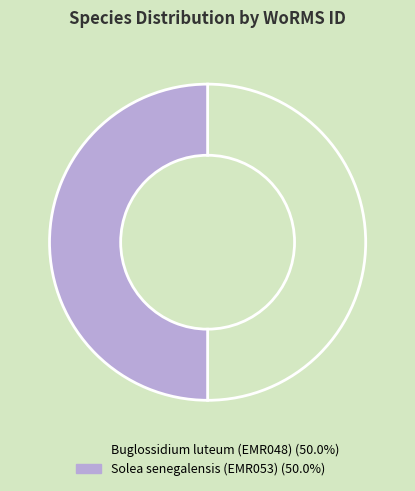

What is the ratio of the value at Solea senegalensis (EMR053) to the value at Buglossidium luteum (EMR048)?

1.0